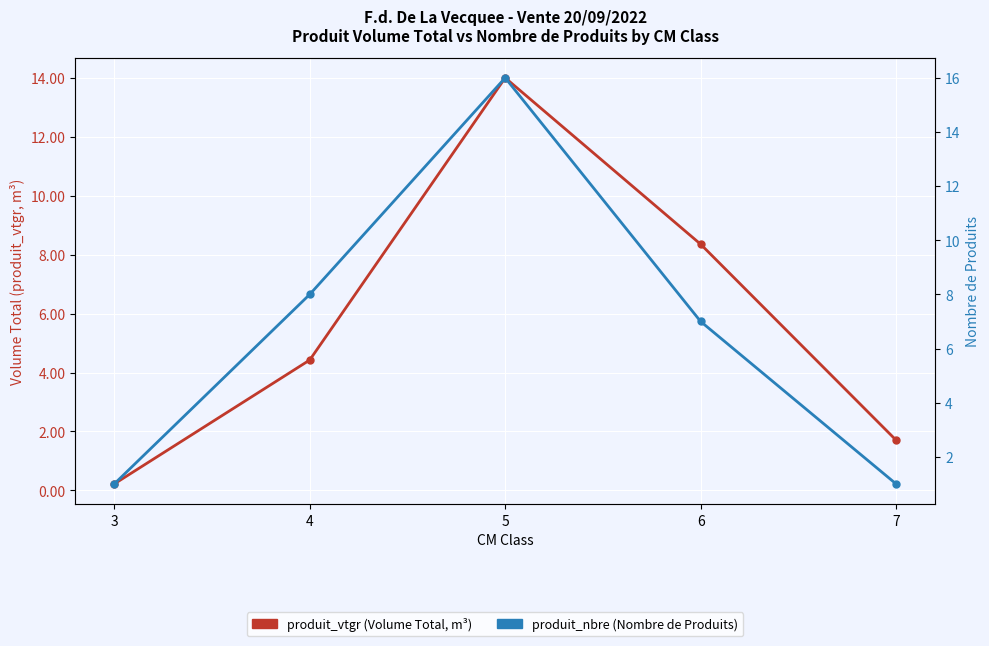

Rank the series by their average value, from highest to lowest.

produit_nbre (Nombre de Produits), produit_vtgr (Volume Total, m³)